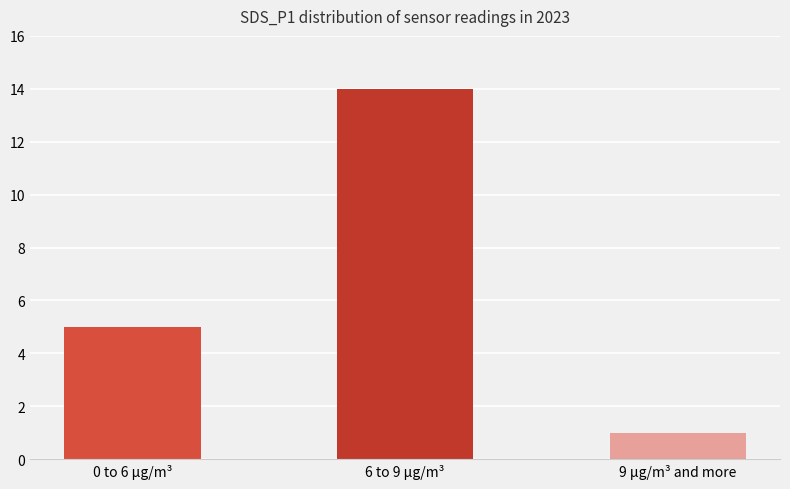

List the labels in order of value, smallest first.

9 µg/m³ and more, 0 to 6 µg/m³, 6 to 9 µg/m³